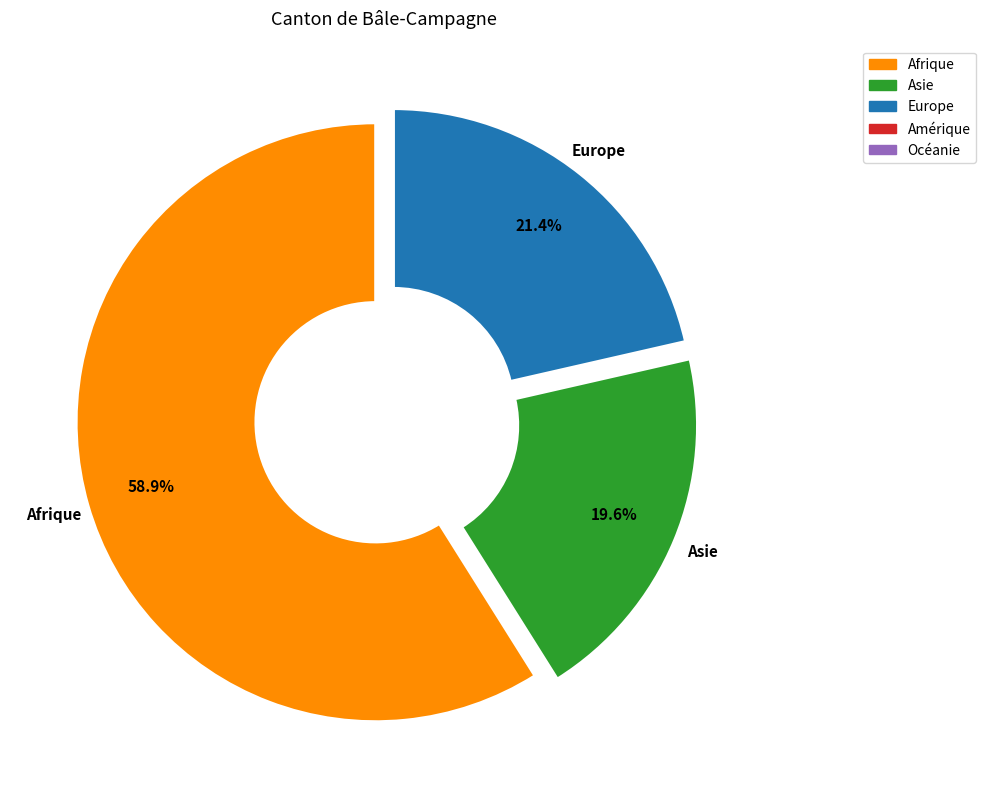

Does any single category account for the majority?

Yes